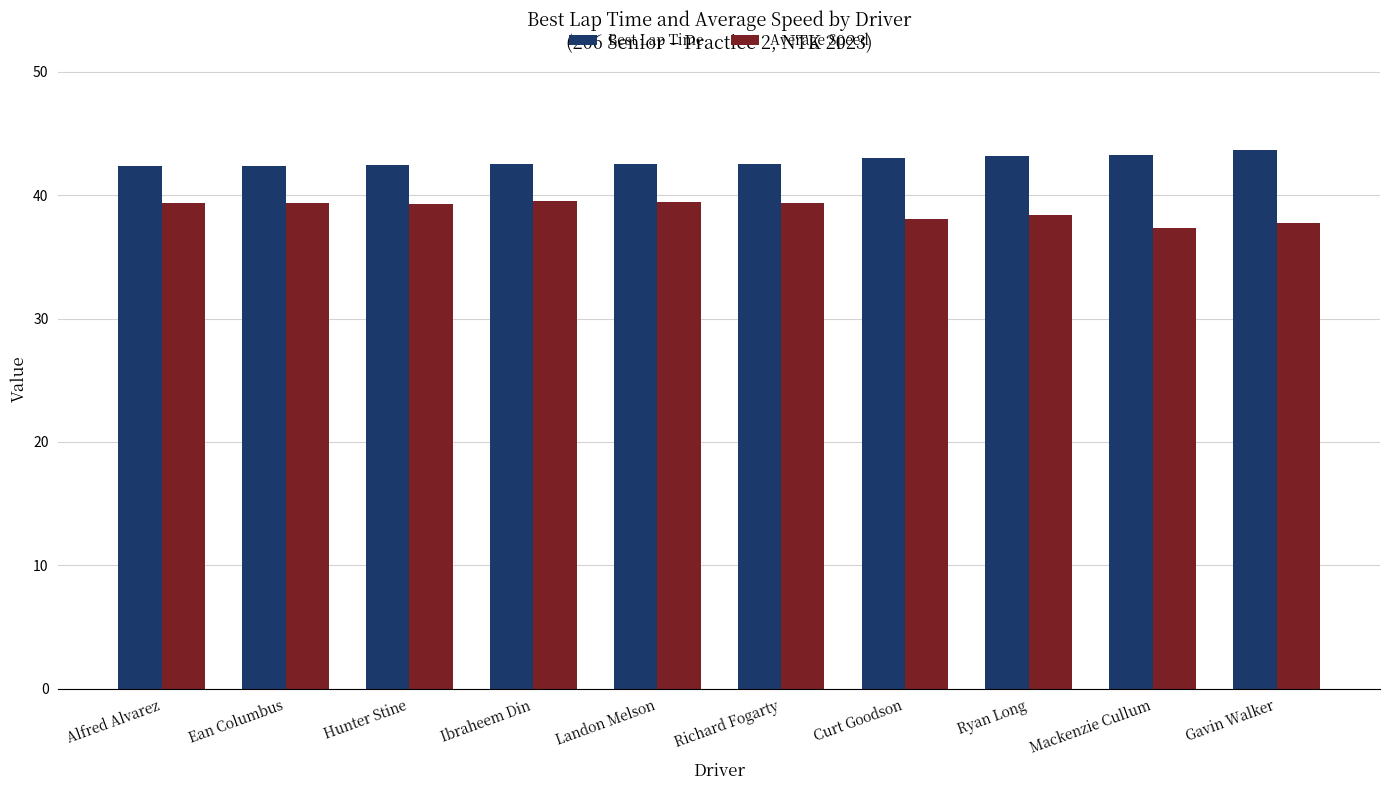

What is the sum of all Average Speed values?

388.0